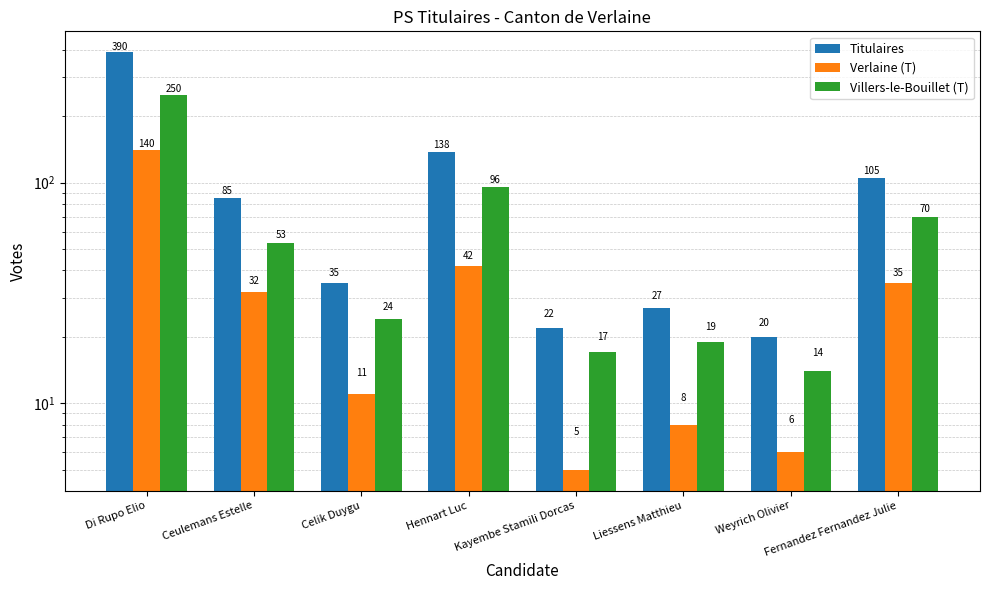

Is it true that Verlaine (T) equals 5 at Celik Duygu?

False